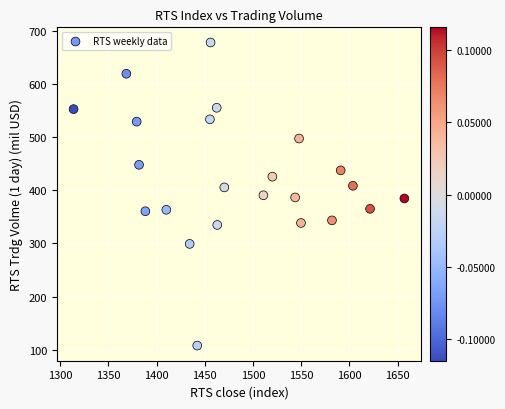

What is the range of Y values (max minus min)?

570.6